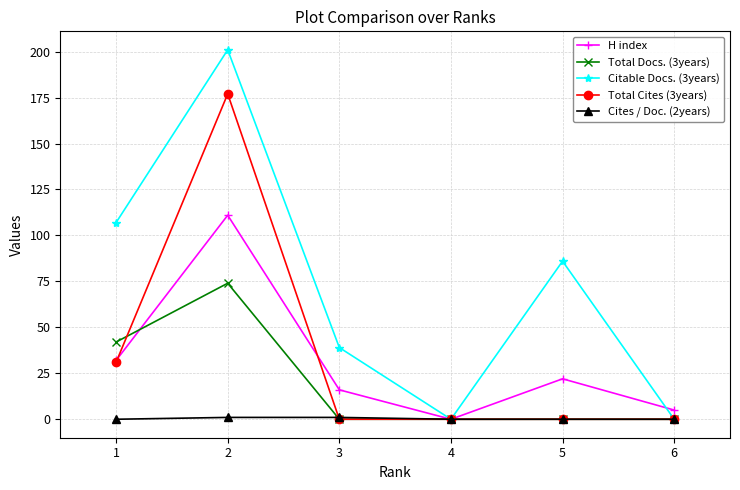

Read the Total Docs. (3years) value at 2.

74